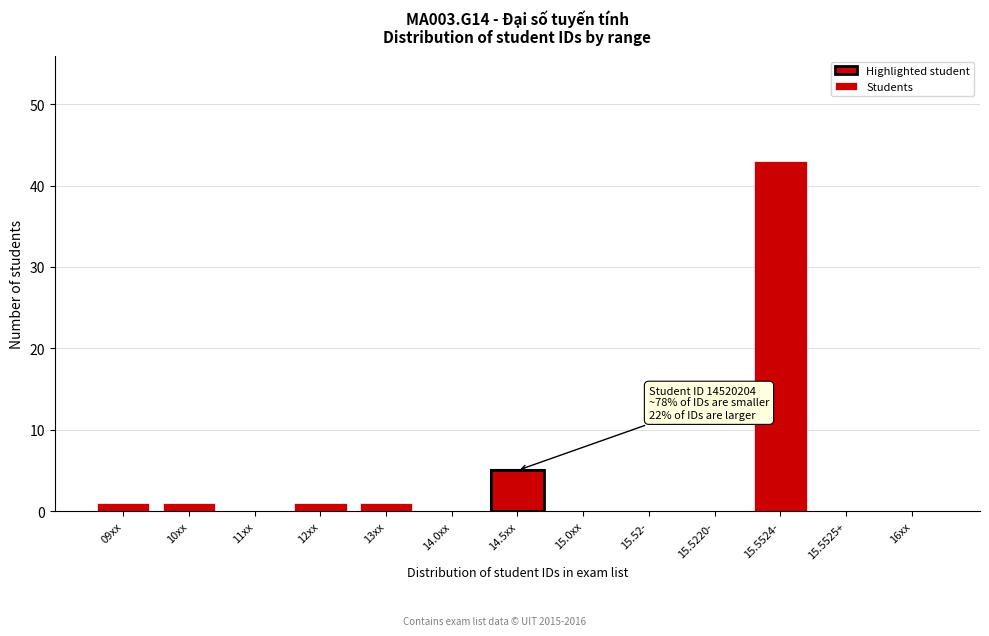

Reading left to right, what are all the values shown in this chart?

09xx=1	10xx=1	11xx=0	12xx=1	13xx=1	14.0xx=0	14.5xx=5	15.0xx=0	15.52-=0	15.5220-=0	15.5524-=43	15.5525+=0	16xx=0